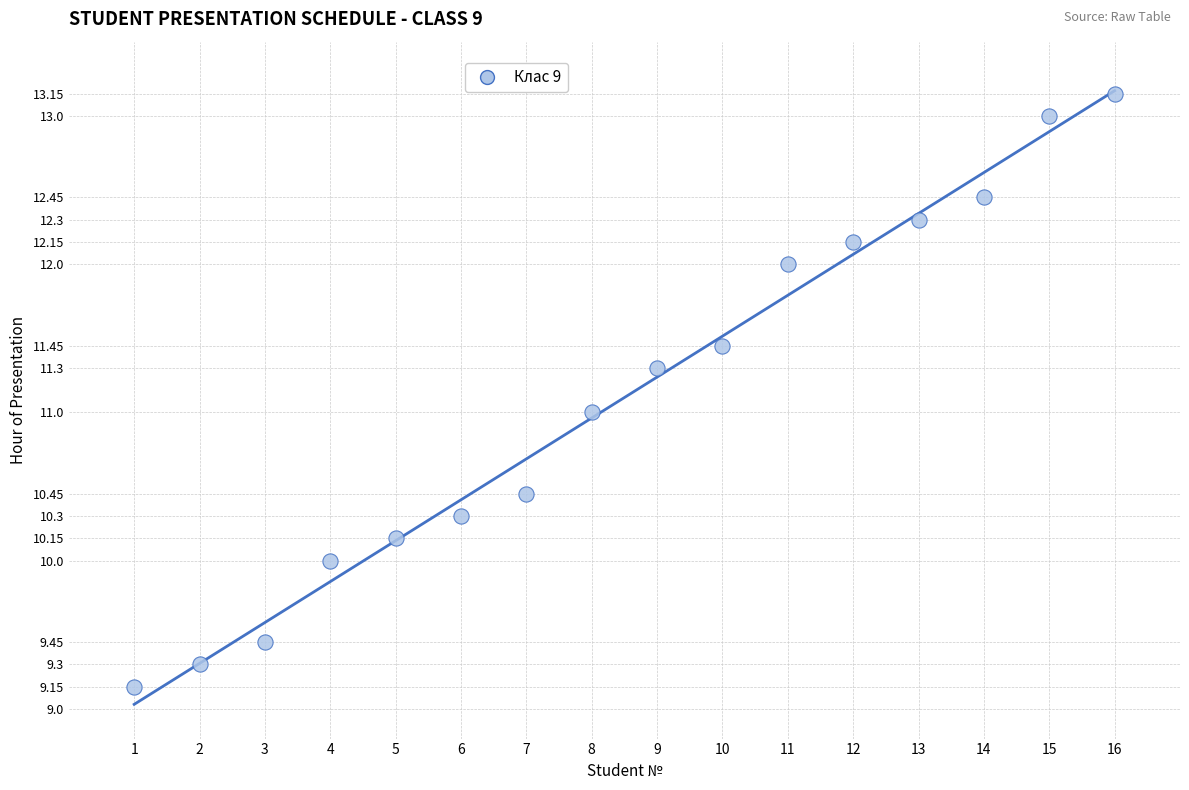

What is the range of X values (max minus min)?

15.0